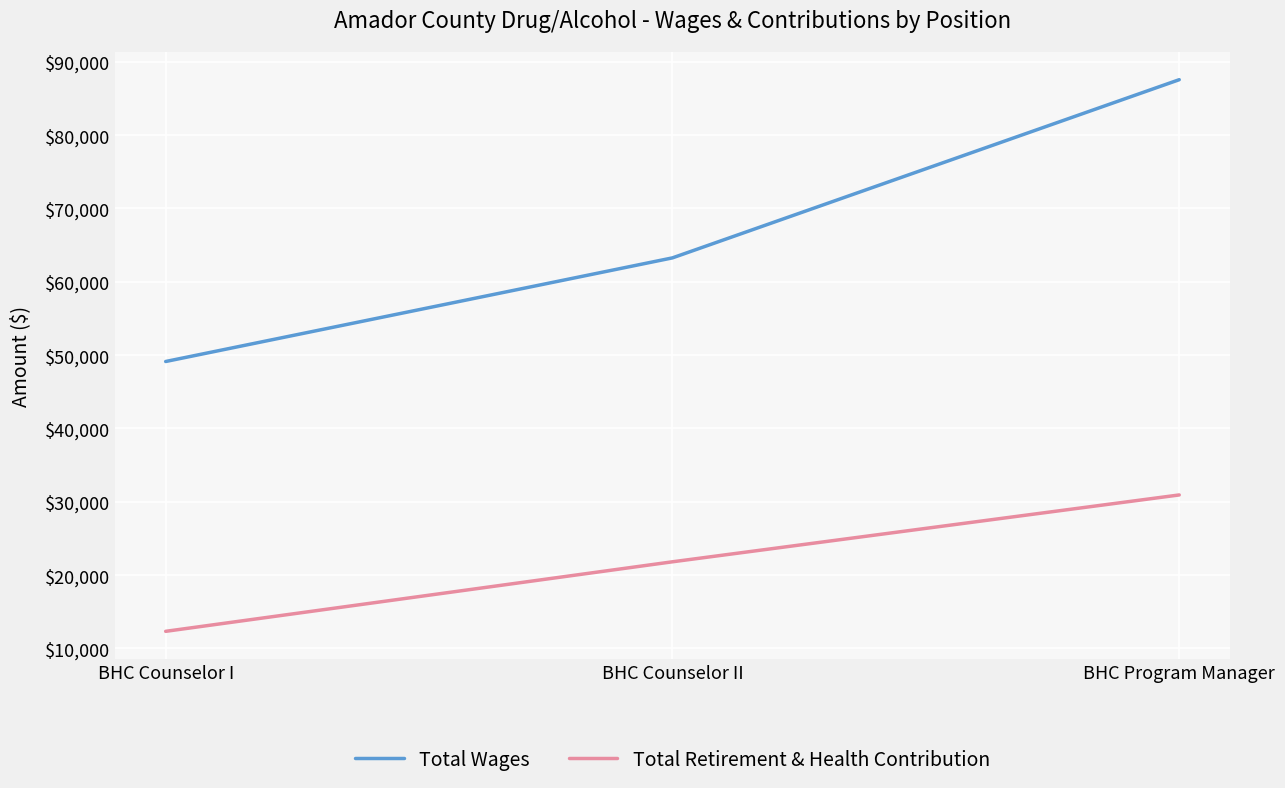

Which label corresponds to the largest value in the chart?

BHC Program Manager